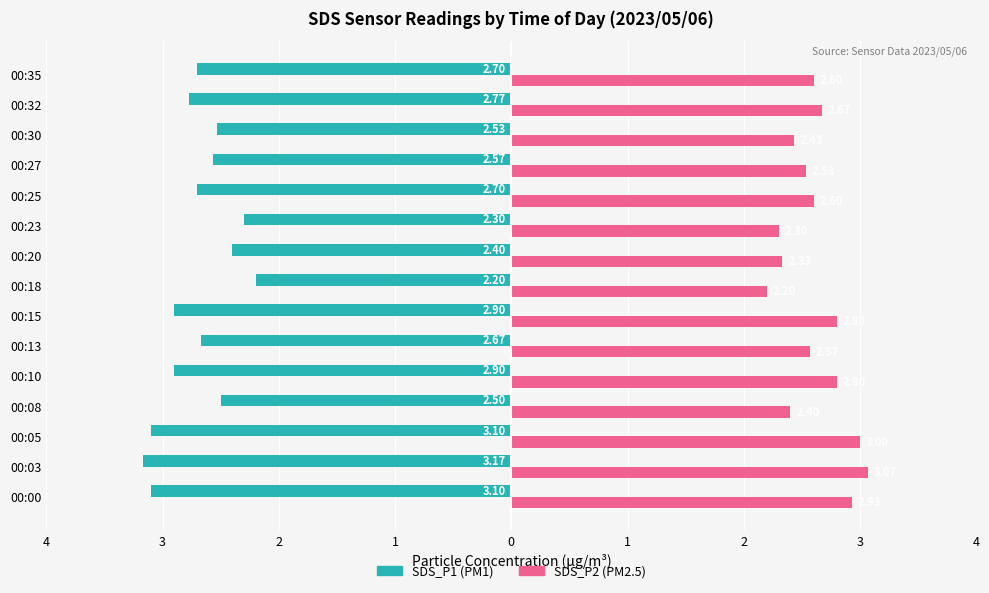

What is the value of the SDS_P2 bar at the 3rd from the left?

3.0